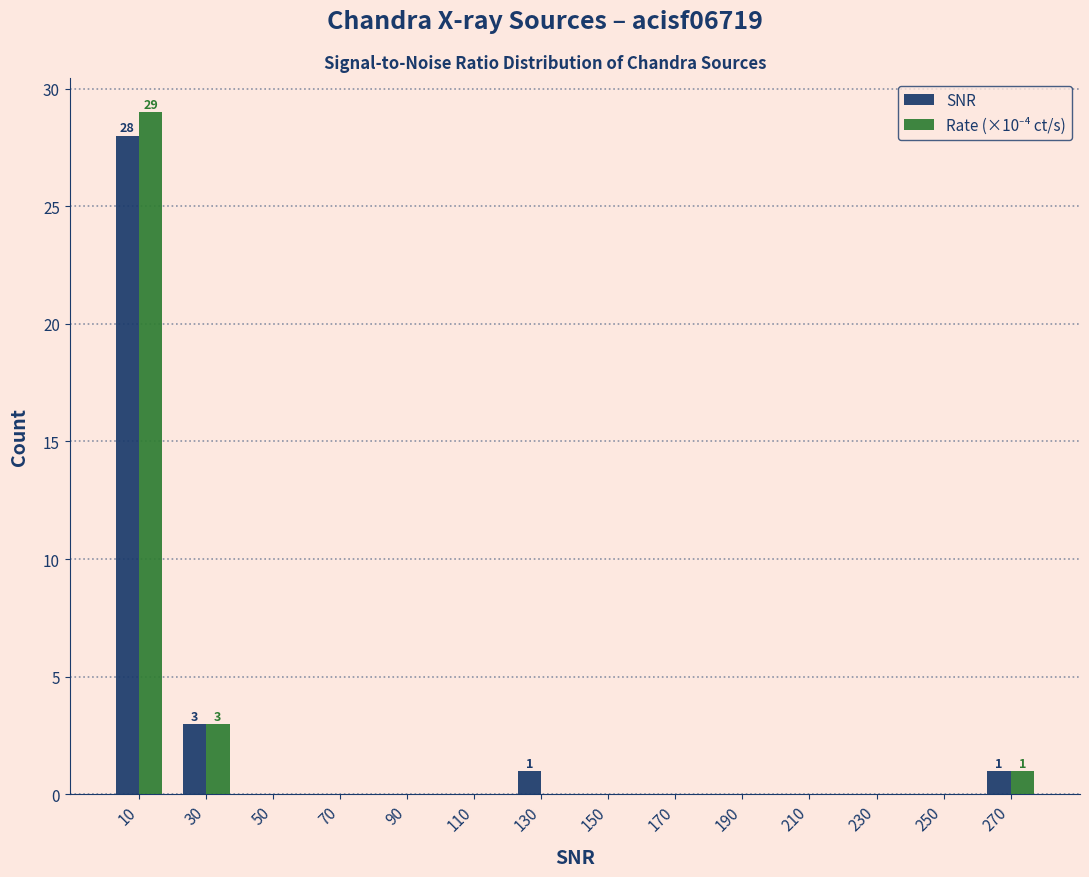

In the Rate (×10⁻⁴ ct/s) series, which range on the x-axis has the tallest bar?

0 to 20